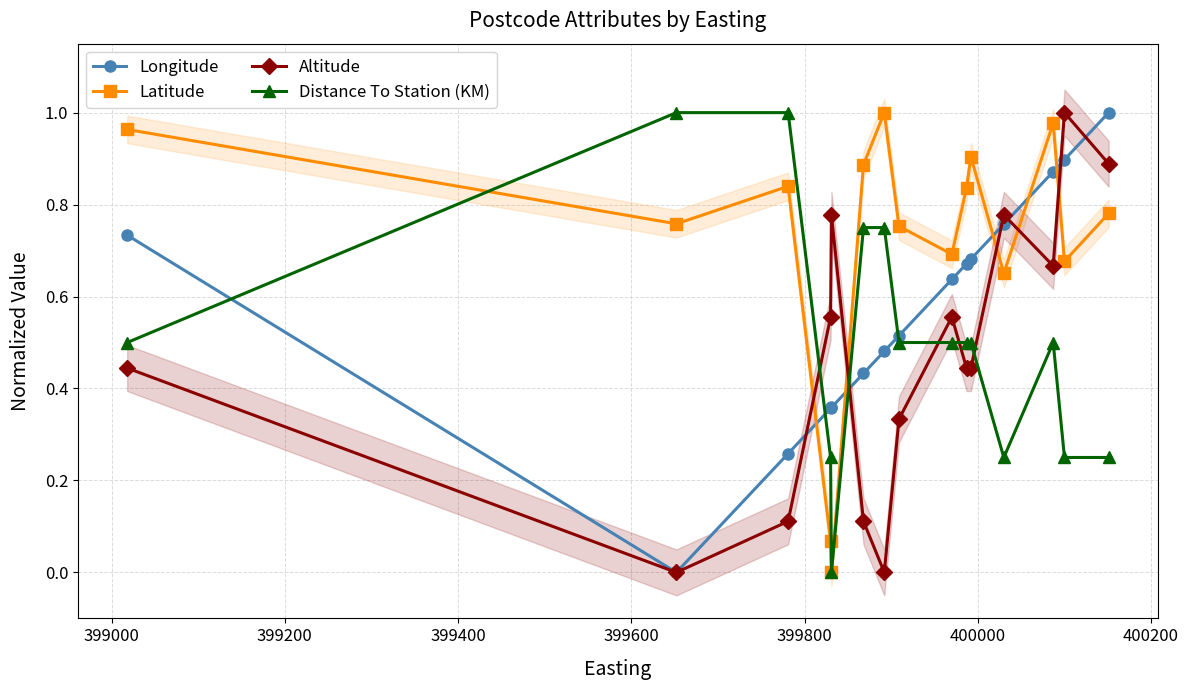

After their last crossing, which series has the higher values: Latitude or Altitude?

Altitude